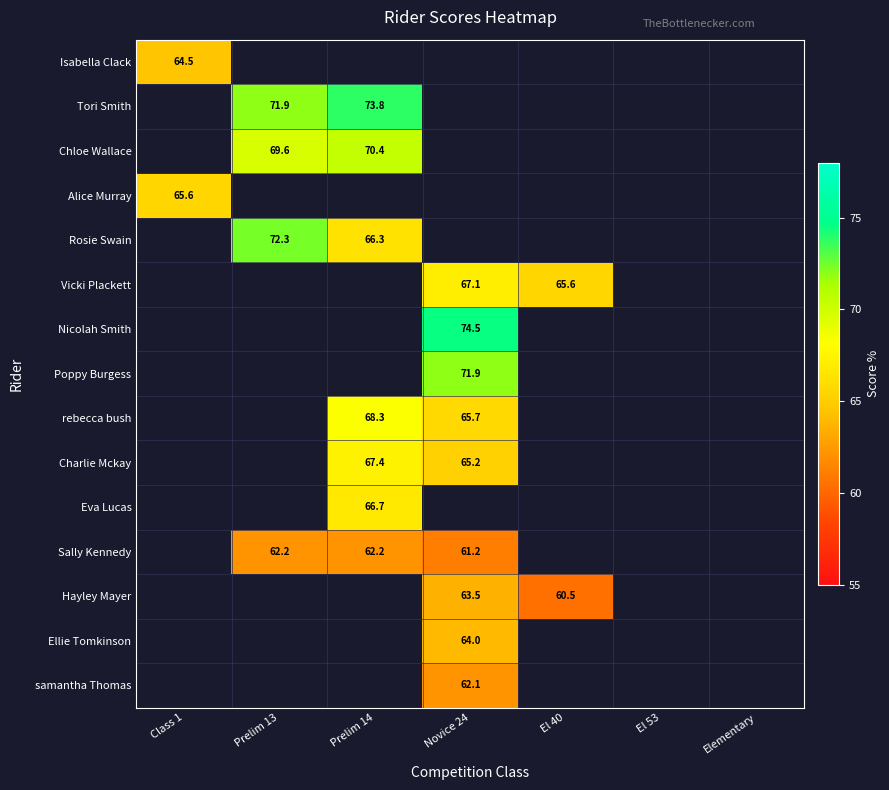

At how many categories does at least one series exceed 69?

3